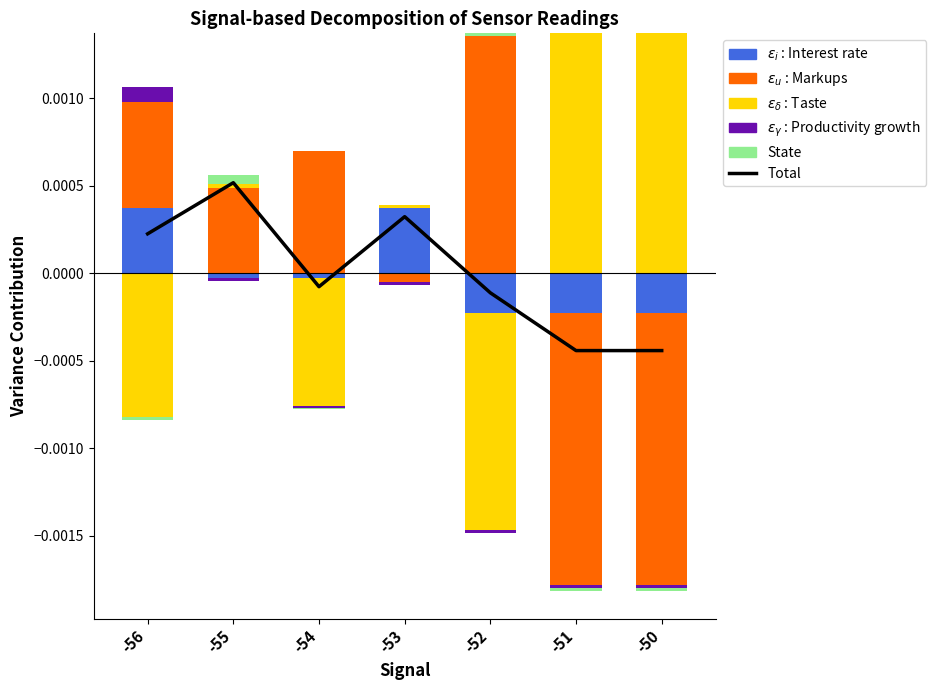

Is the value of $\epsilon_i$ : Interest rate at -51 greater than the value of $\epsilon_\gamma$ : Productivity growth at -55?

No